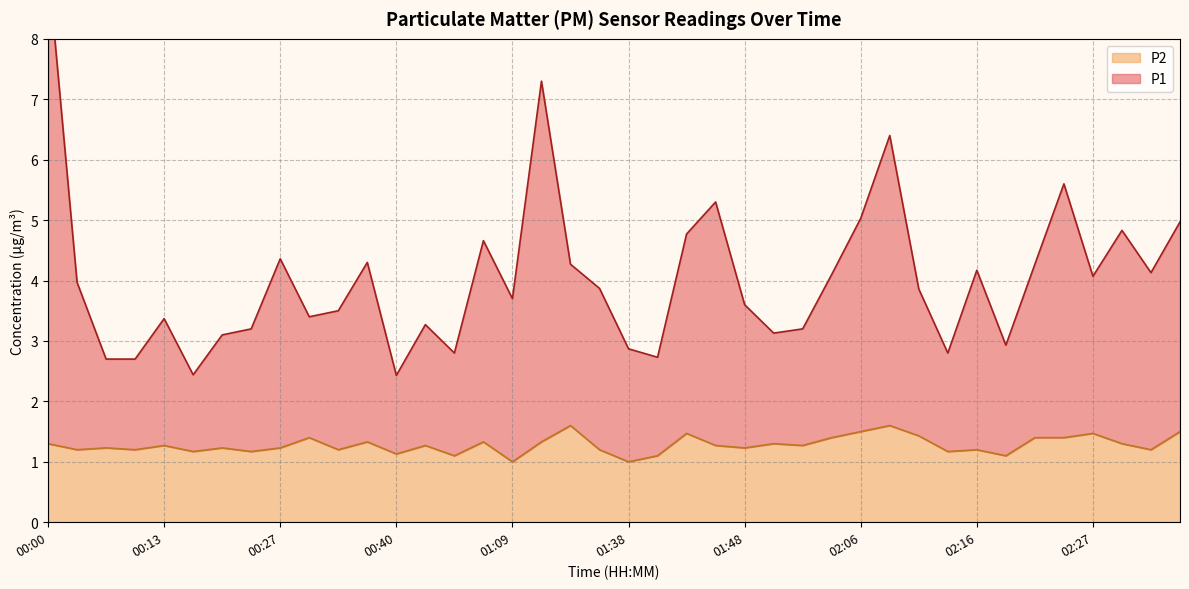

What position from the left is 00:32?

11